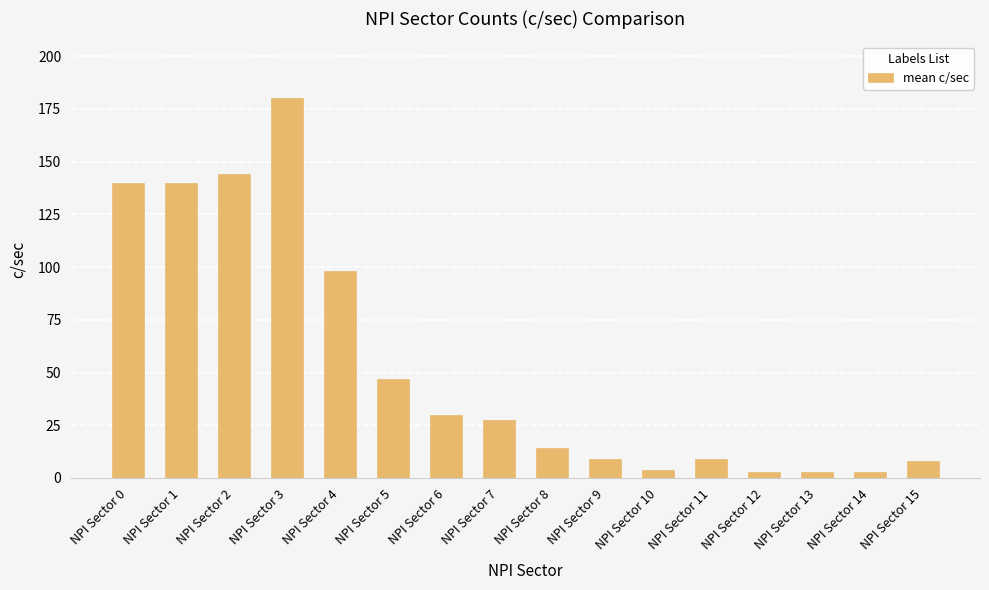

What is the difference between the maximum and minimum values?

177.0